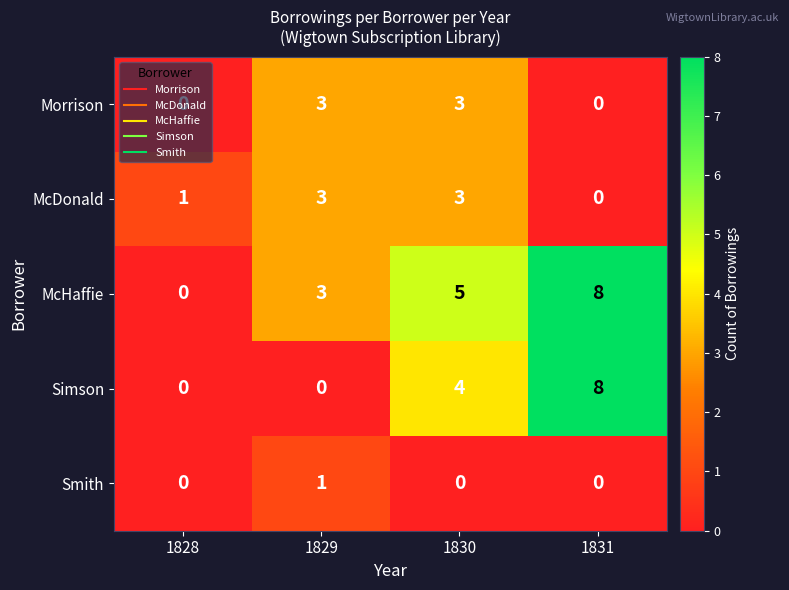

Where is Simson nearest to the value 4?

1830